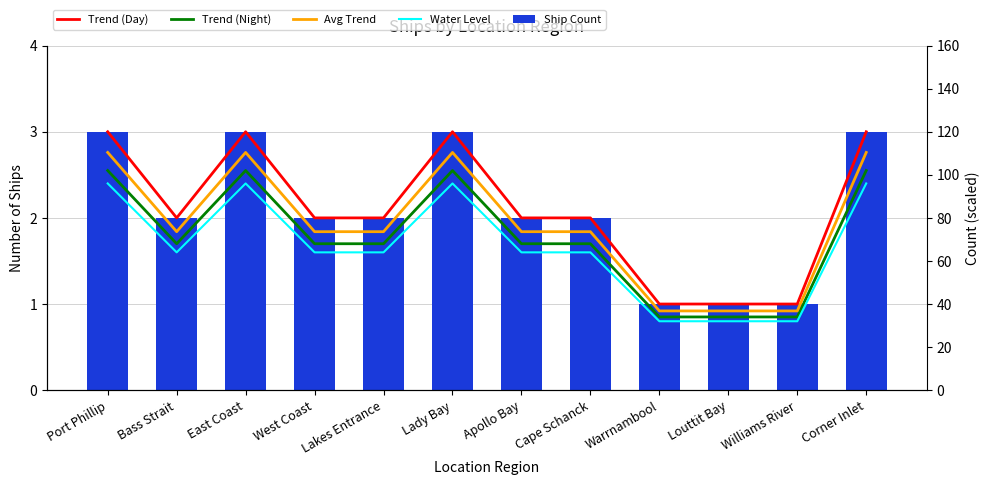

Count the number of data series in this chart.

5